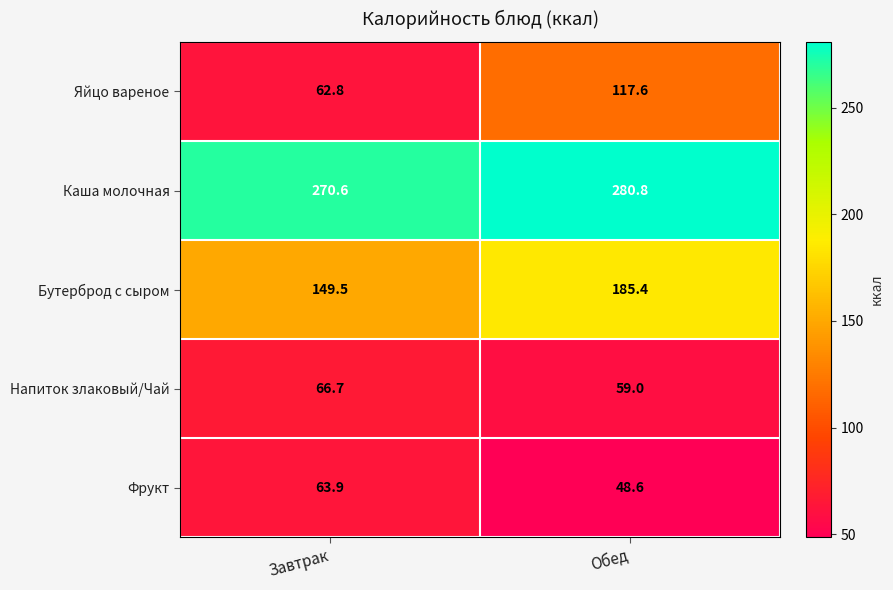

Which series has the largest total across all categories?

Каша молочная